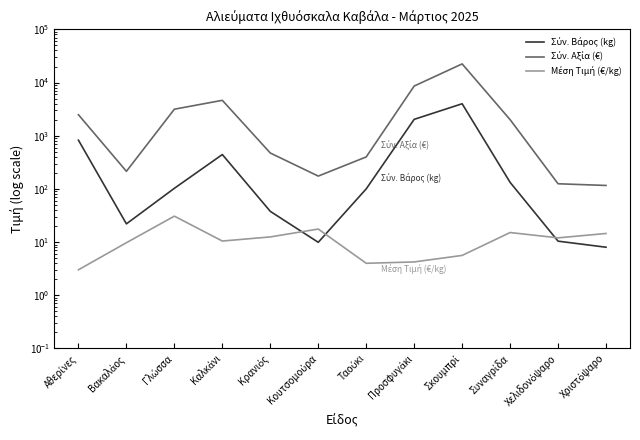

True or false: Μέση Τιμή (€/kg) and Σύν. Αξία (€) intersect in this chart.

False